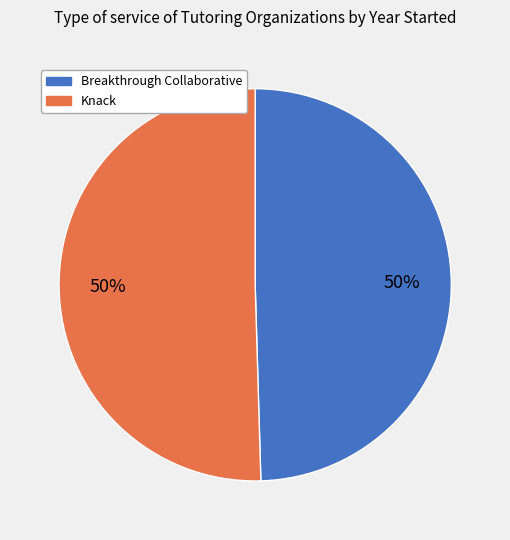

How many segments does this pie chart have?

2